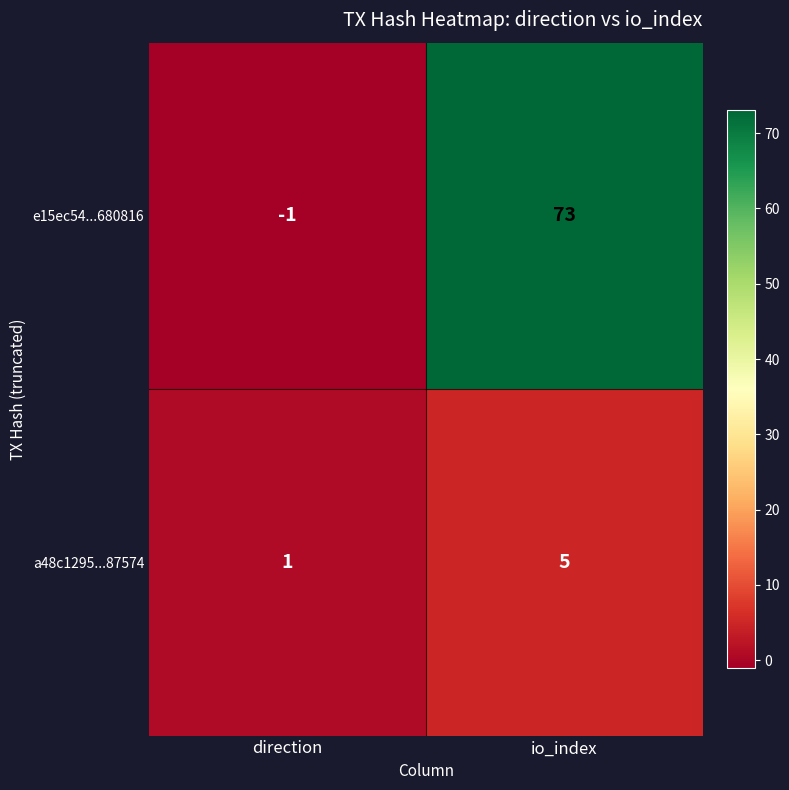

Between direction and io_index, which series saw the biggest shift?

e15ec54...680816